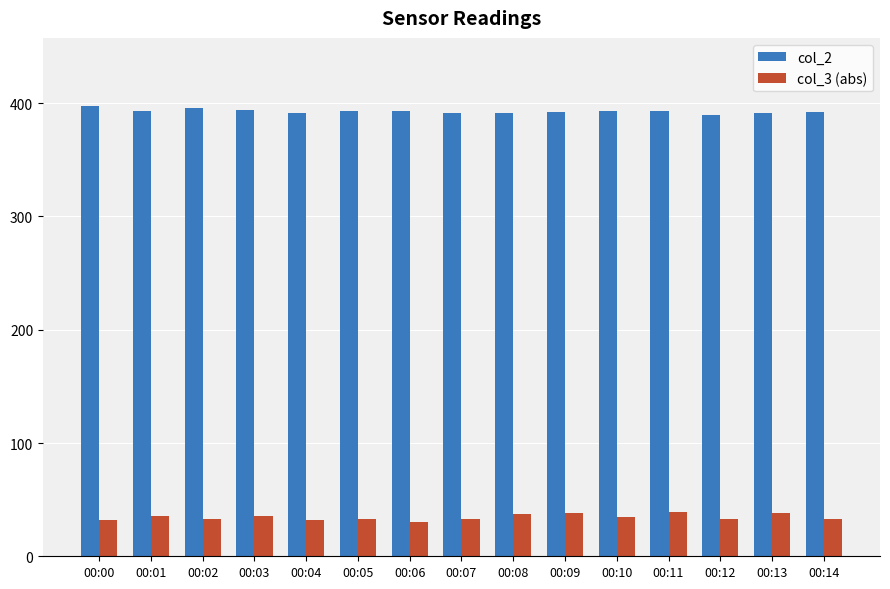

At how many categories does at least one series exceed 302?

15